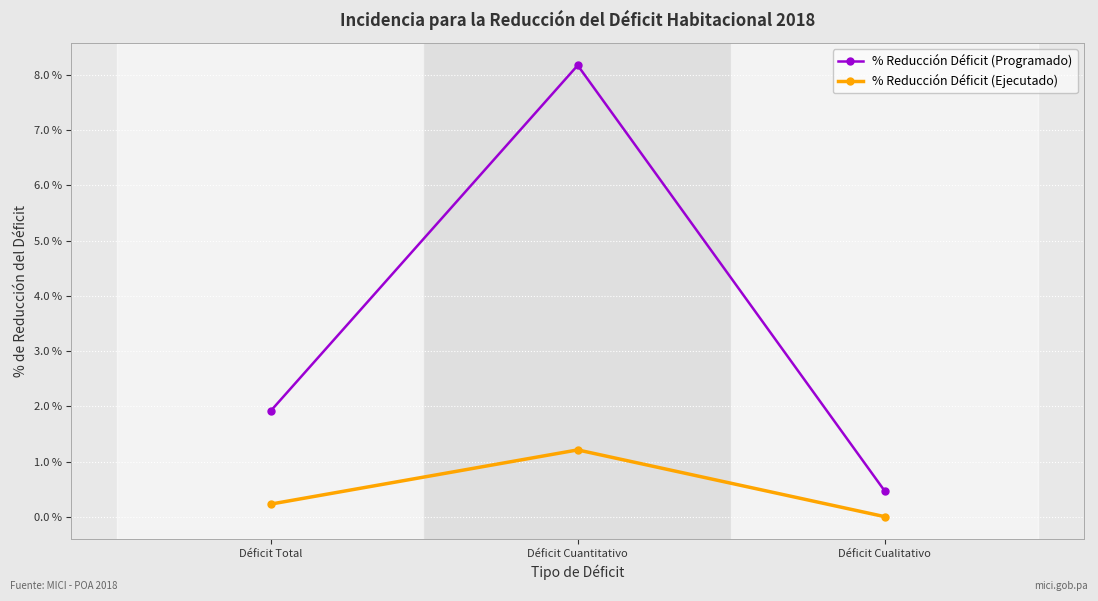

Is the value of % Reducción Déficit (Programado) at Déficit Total greater than the value of % Reducción Déficit (Ejecutado) at Déficit Total?

Yes